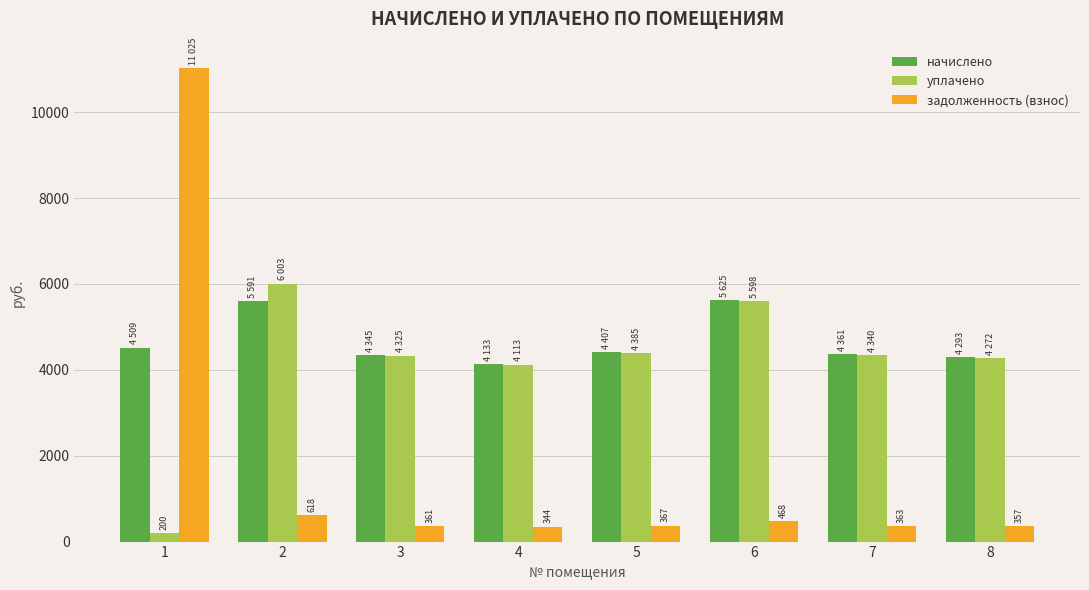

What is the greatest value displayed?

11025.1